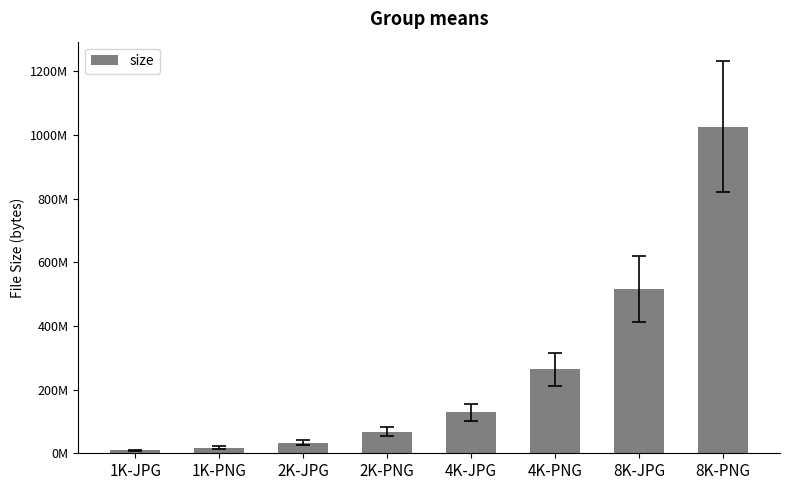

What is the difference between the second highest and second lowest values?

498893790